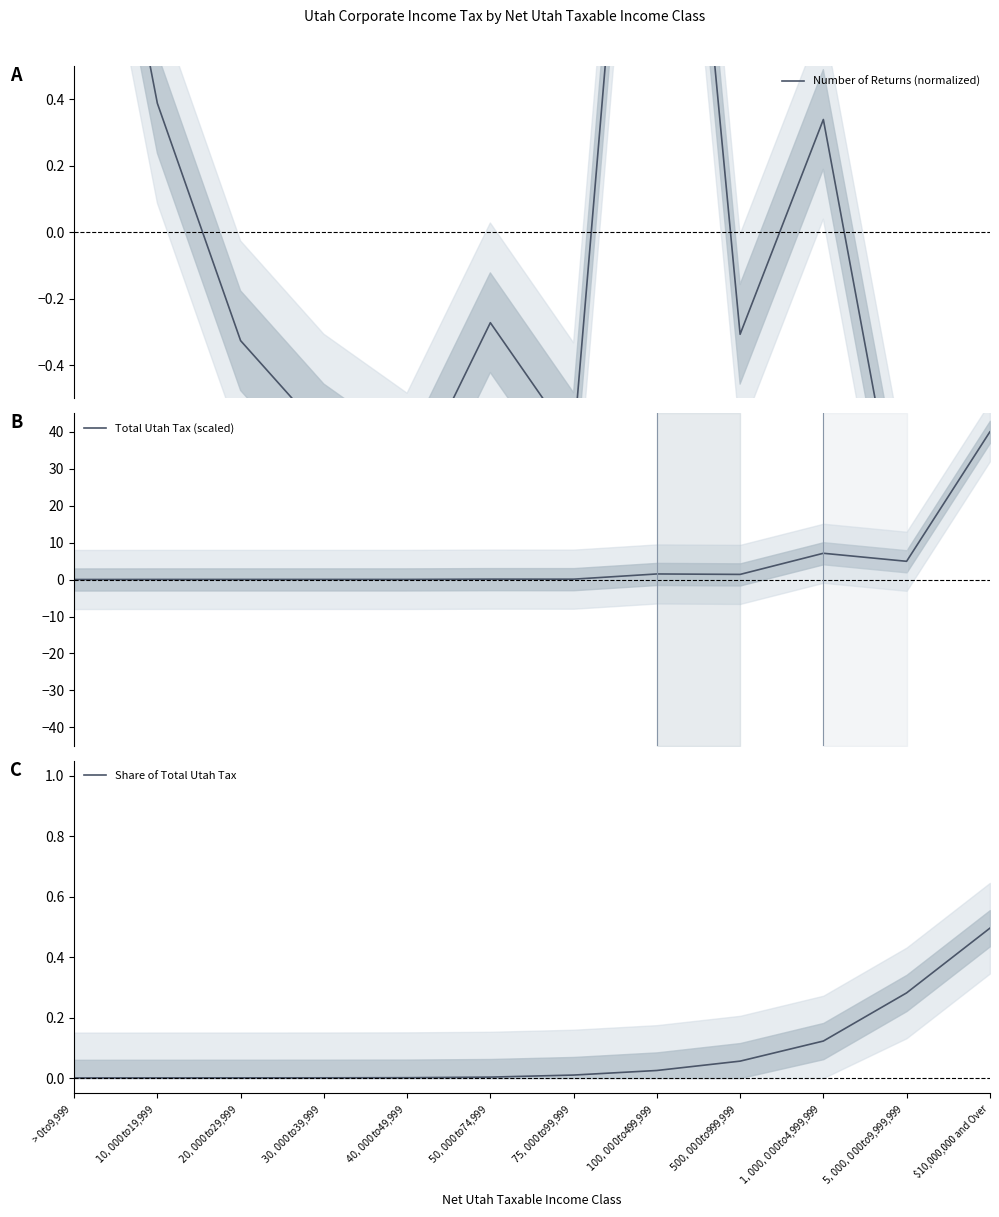

Does the chart display data point markers on the line(s)?

No